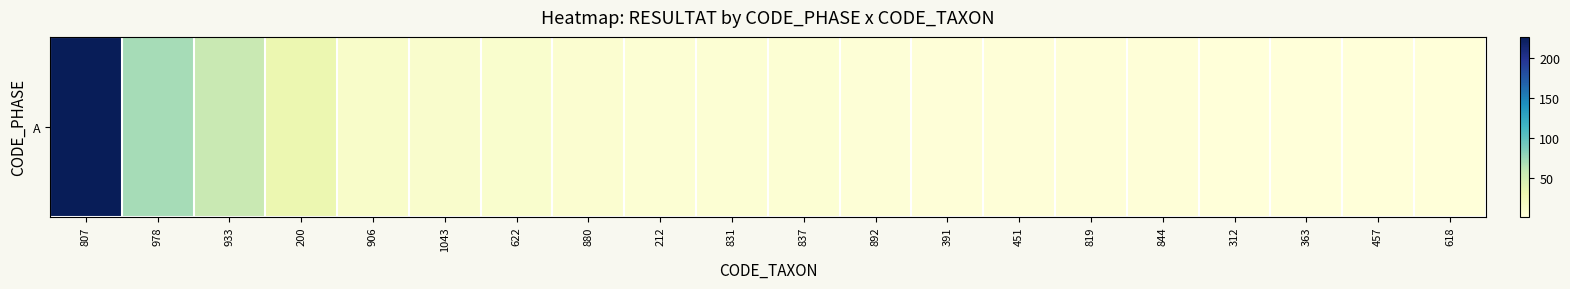

Which label corresponds to the smallest value in the chart?

312